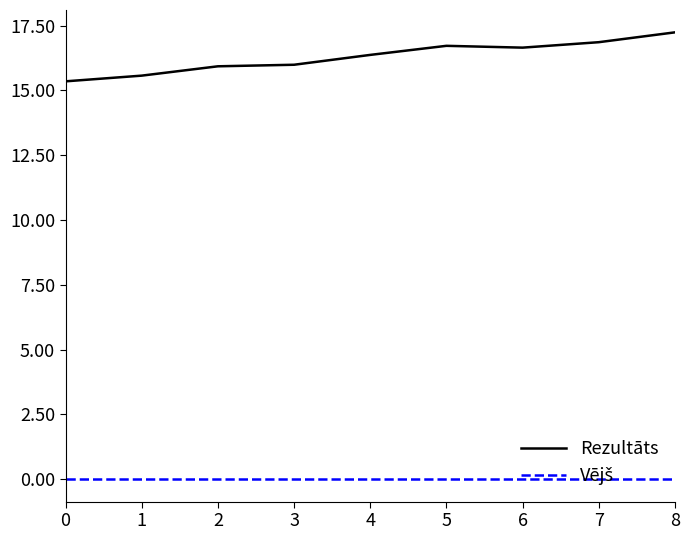

At which label does Rezultāts reach its peak?

8